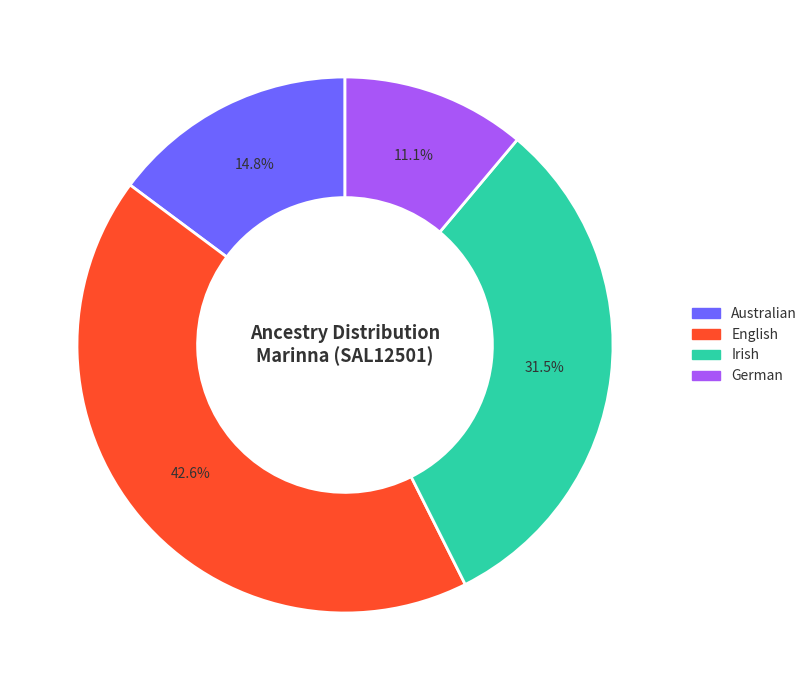

Is the sum of Australian and German greater than half?

No